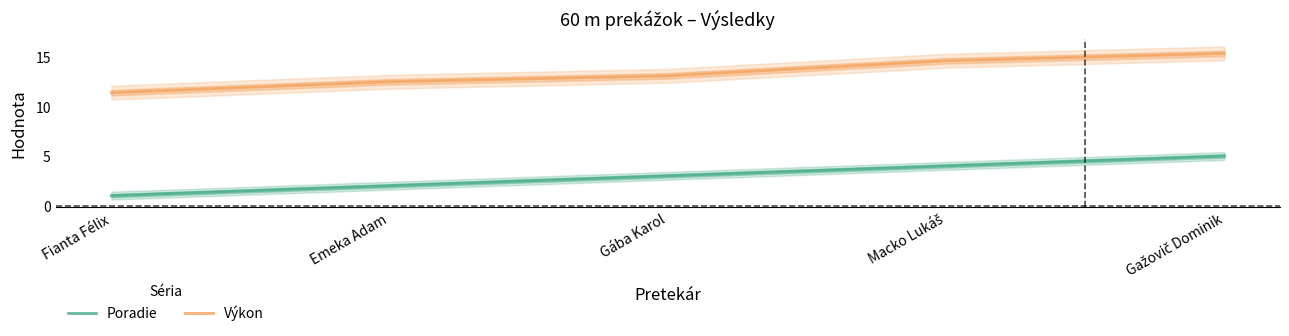

Is this an area chart (filled region under the line)?

No